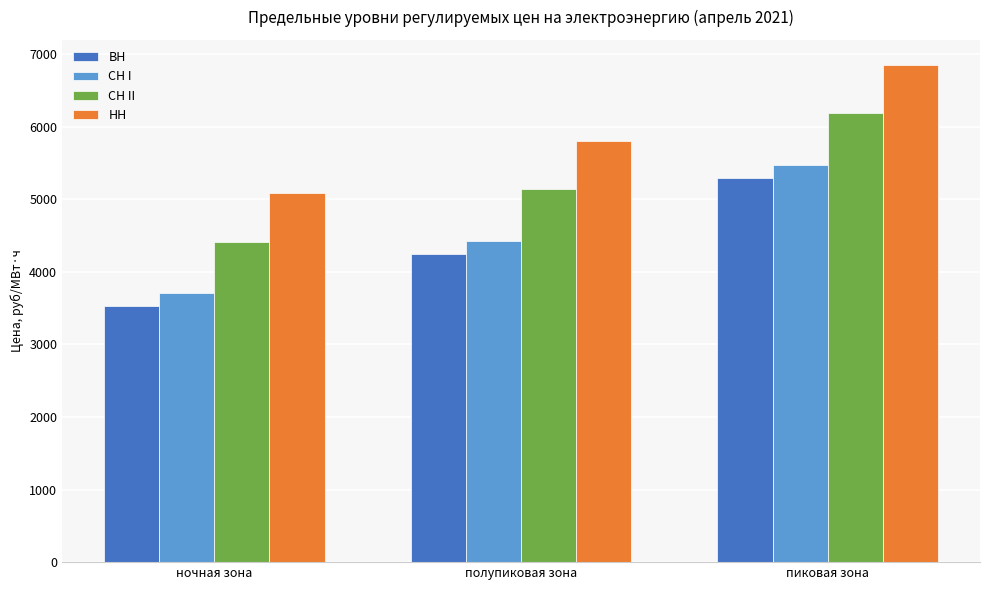

Rank the categories by ВН value from highest to lowest.

пиковая зона, полупиковая зона, ночная зона